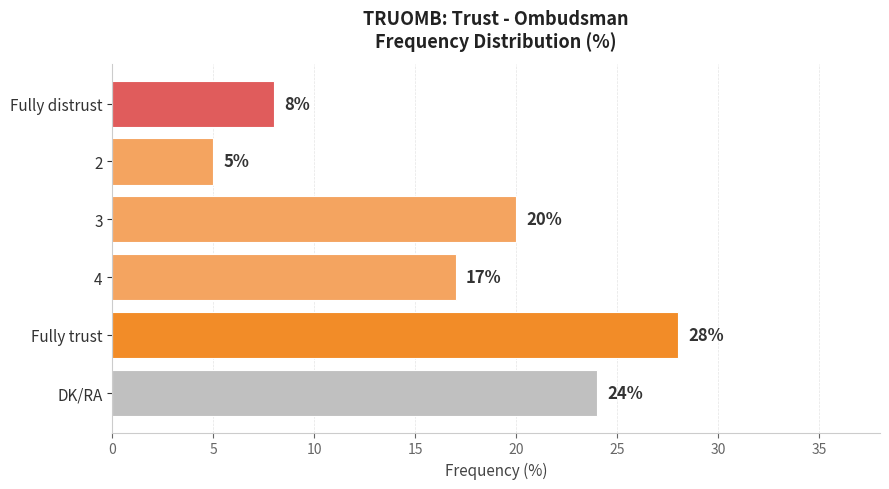

What is the sum of the values at DK/RA and Fully trust?

52